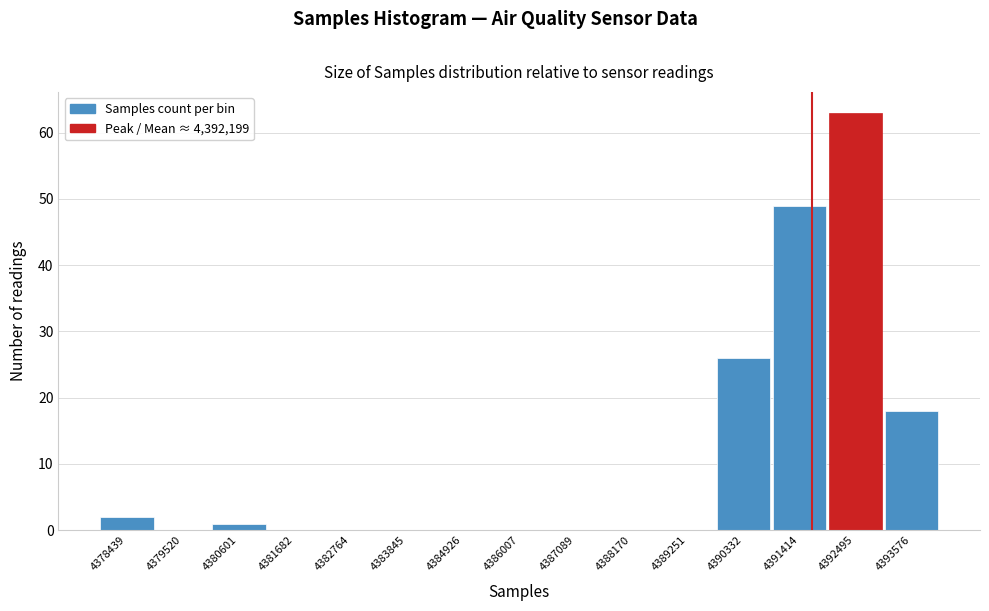

Reading right to left, what are all the values shown in this chart?

4393576=18	4392495=63	4391414=49	4390332=26	4389251=0	4388170=0	4387089=0	4386007=0	4384926=0	4383845=0	4382764=0	4381682=0	4380601=1	4379520=0	4378439=2